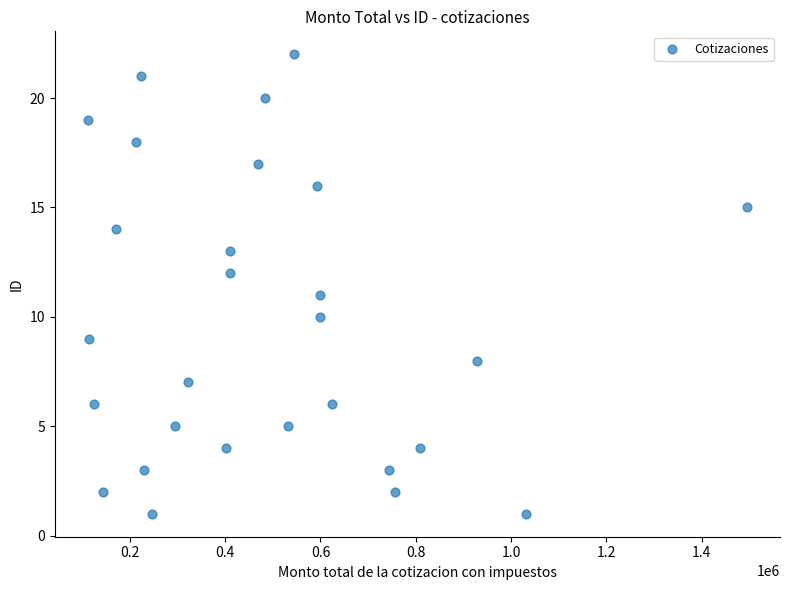

What is the range of Y values (max minus min)?

21